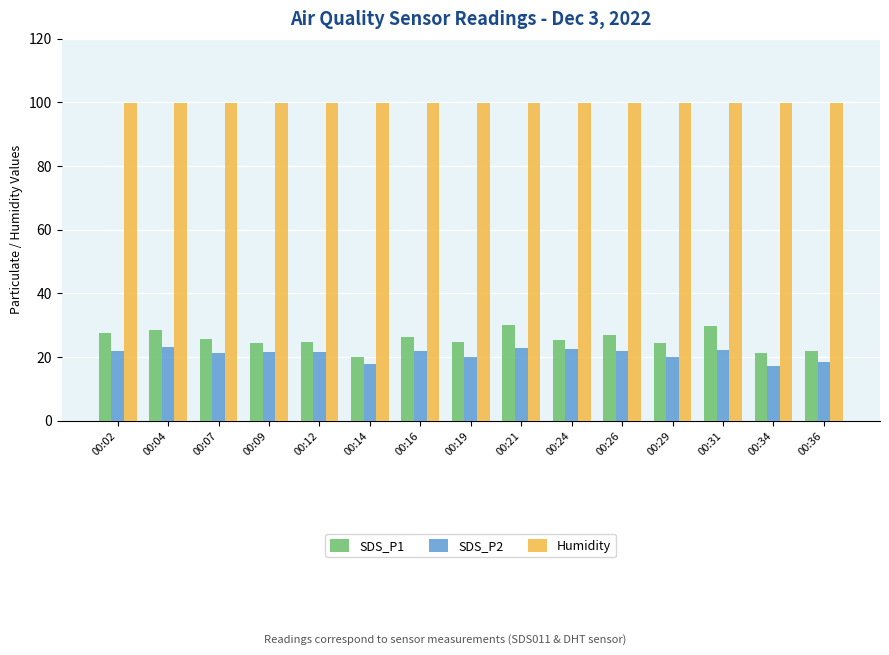

What is the sum of the SDS_P1 values at 00:07 and 00:19?

50.2